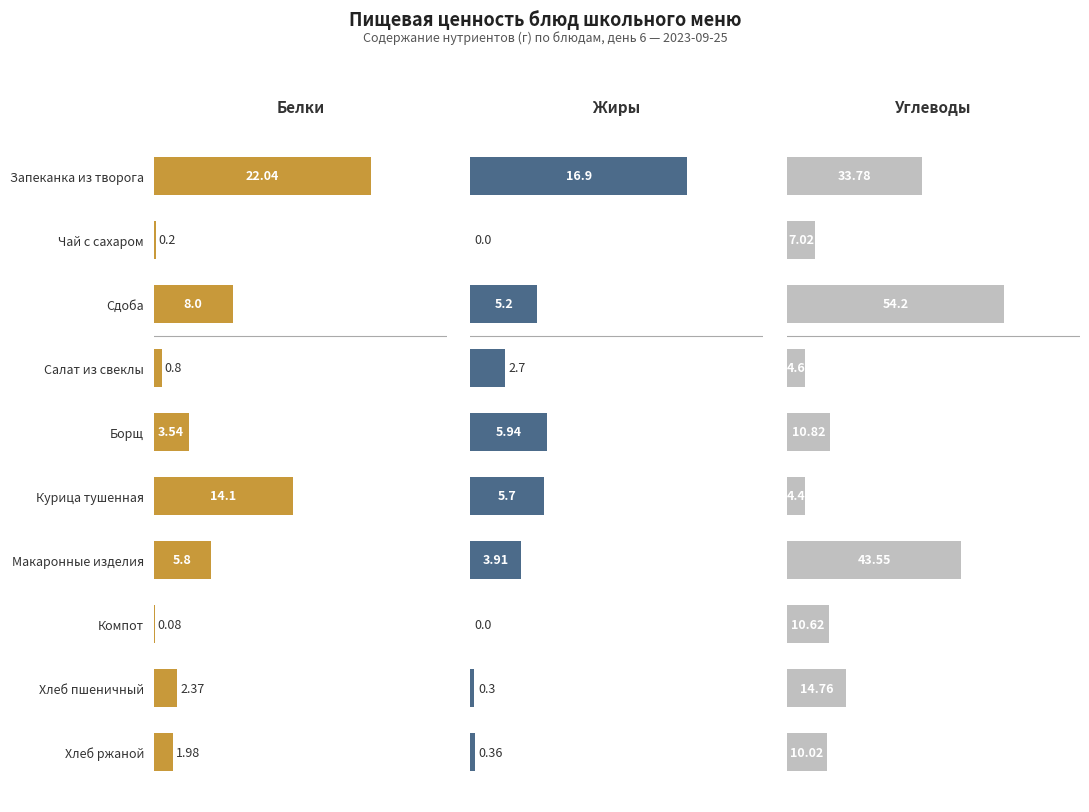

What is the sum of all Жиры values?

41.0